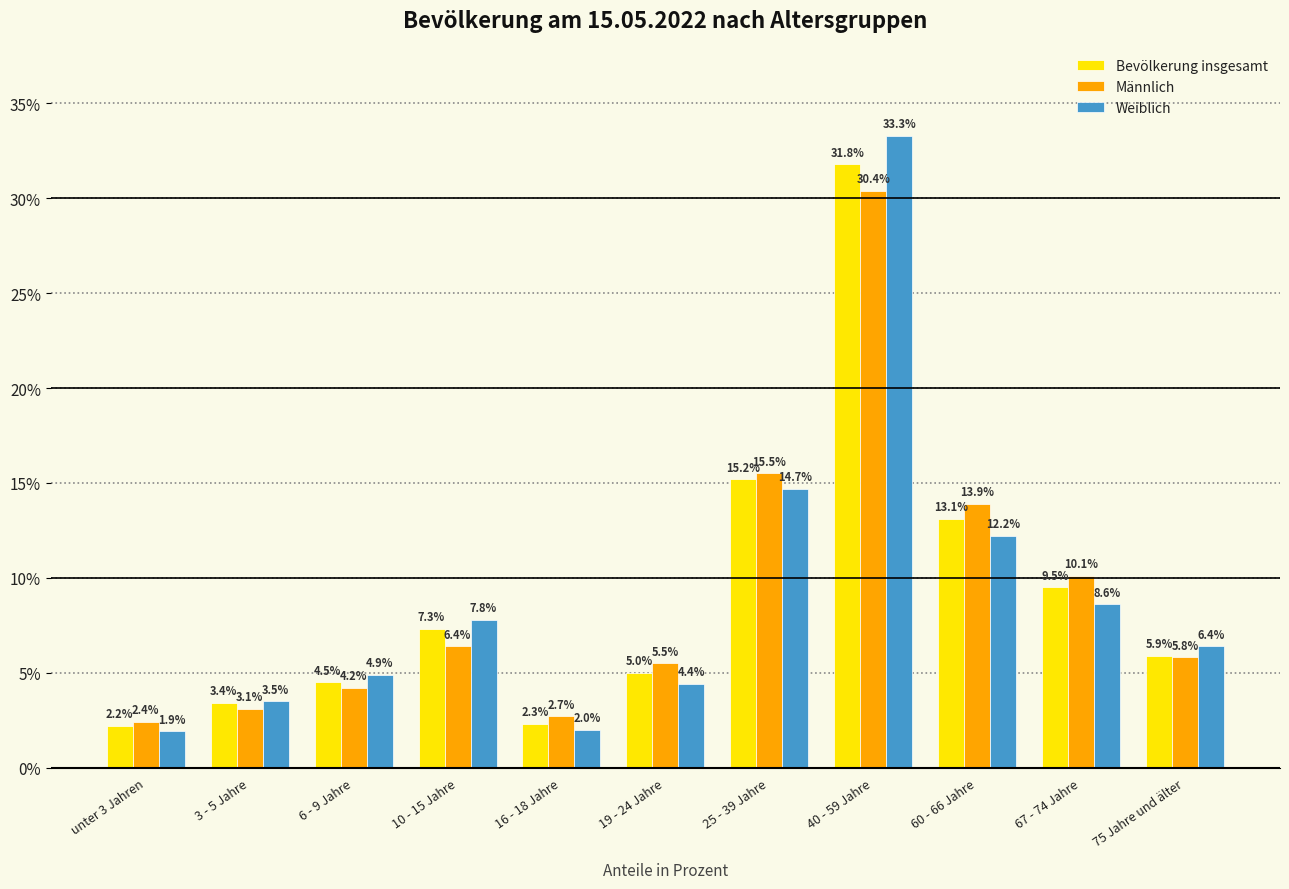

What is the minimum value shown in the chart?

1.9